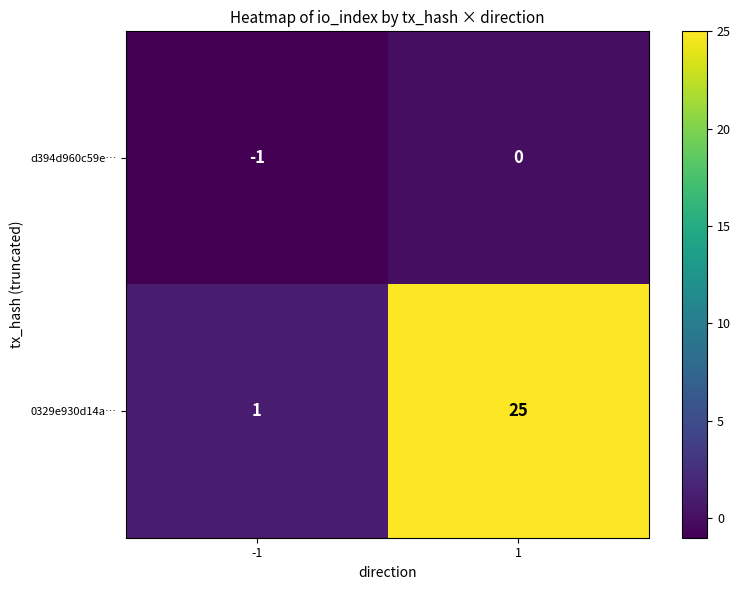

What is the difference between the highest and lowest values at 1?

25